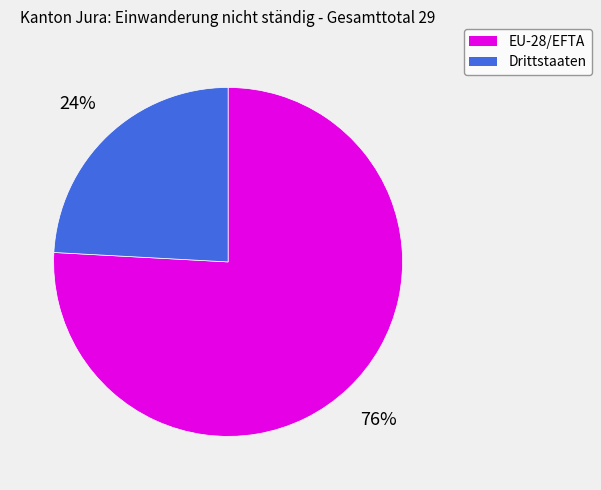

Which category has the smallest portion of the pie?

Drittstaaten